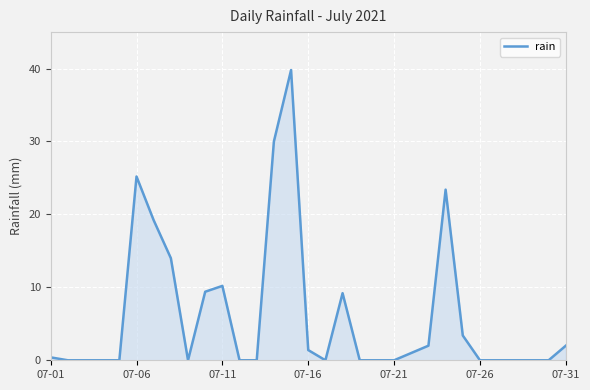

What is the maximum value shown in the chart?

39.8